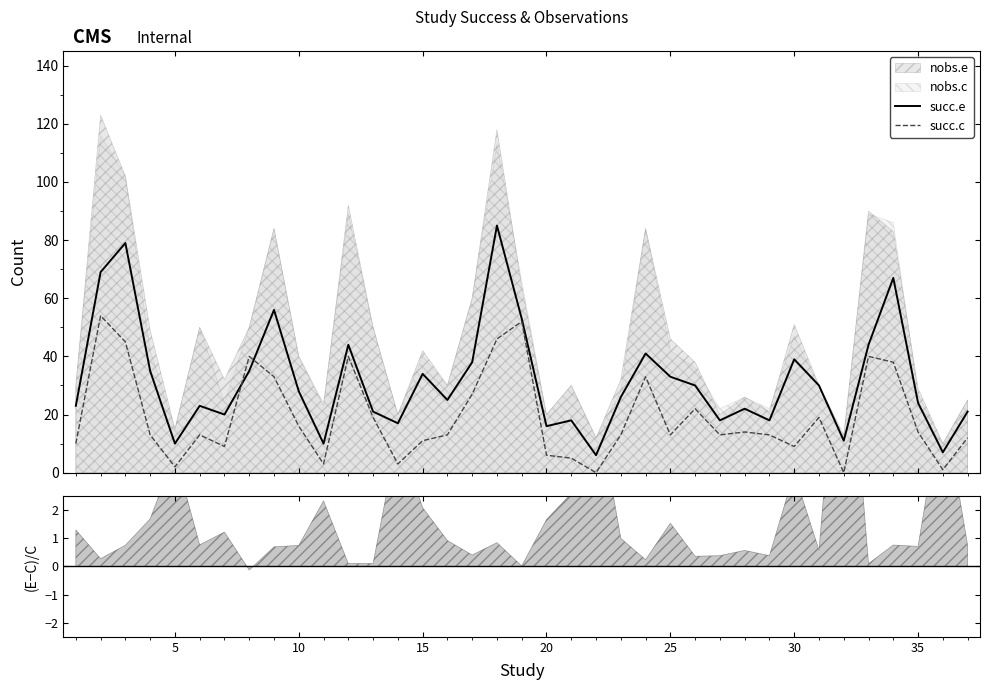

What is the highest value of the succ.c series?

54